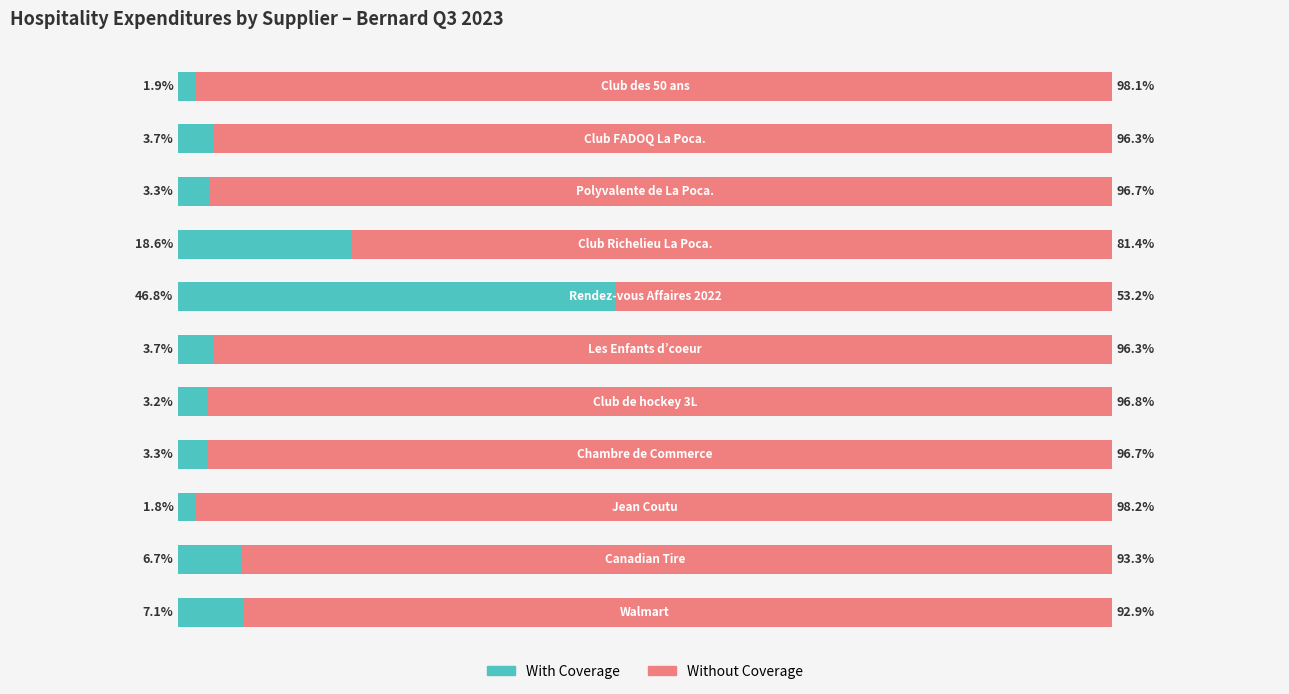

Reading right to left, extract all data points from this chart.

With Coverage: 10=1.9	9=3.7	8=3.3	7=18.6	6=46.8	5=3.7	4=3.2	3=3.3	2=1.8	1=6.7	0=7.1
Without Coverage: 10=98.1	9=96.3	8=96.7	7=81.4	6=53.2	5=96.3	4=96.8	3=96.7	2=98.2	1=93.3	0=92.9